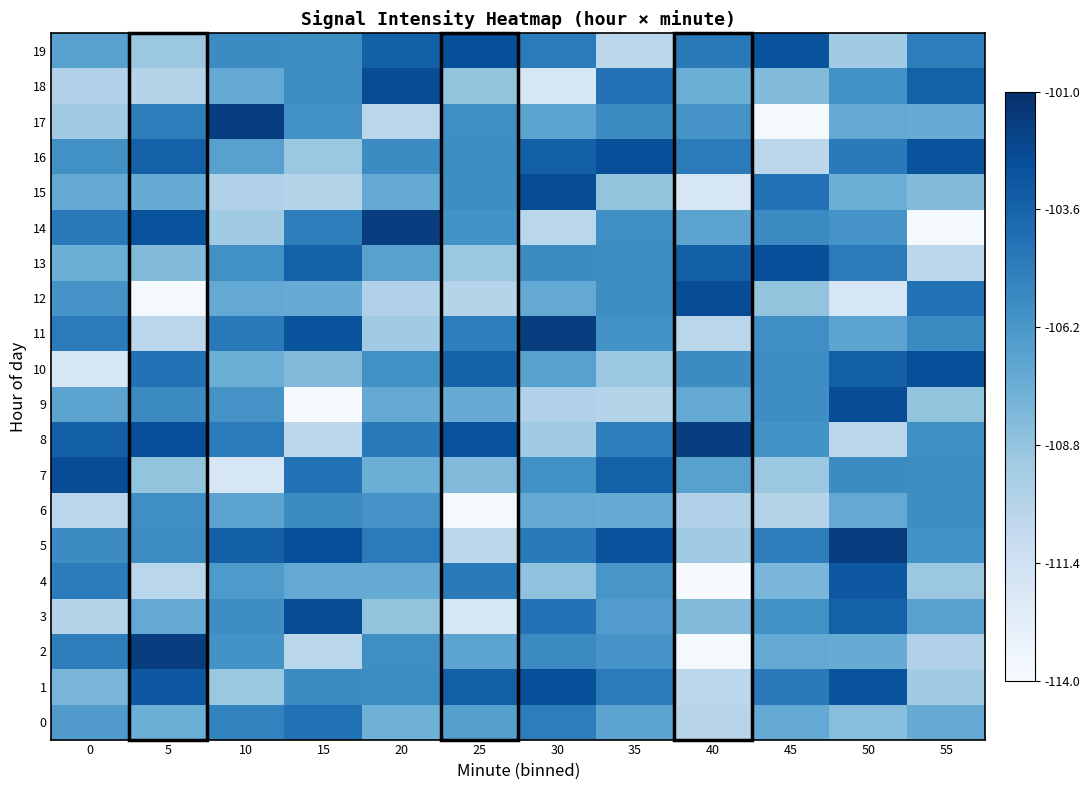

What is the difference between the highest and lowest values at 40?

0.9